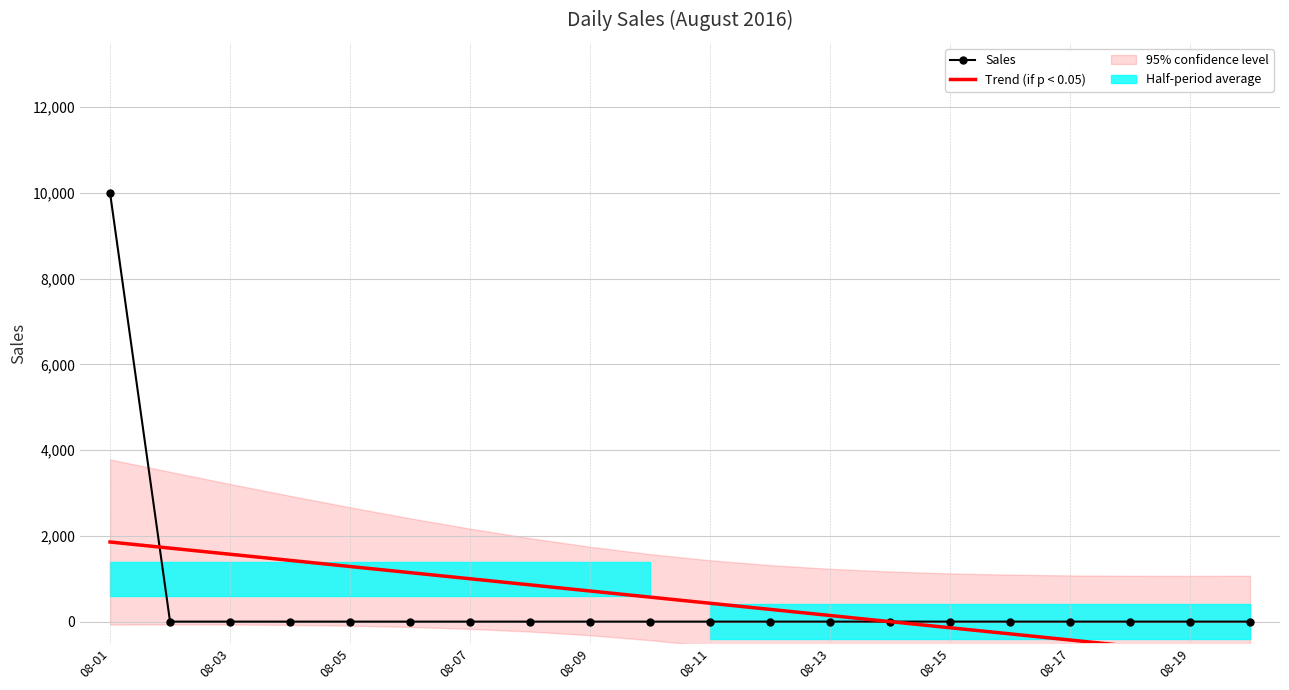

The value of Sales at 08-05 is 0. True or false?

True